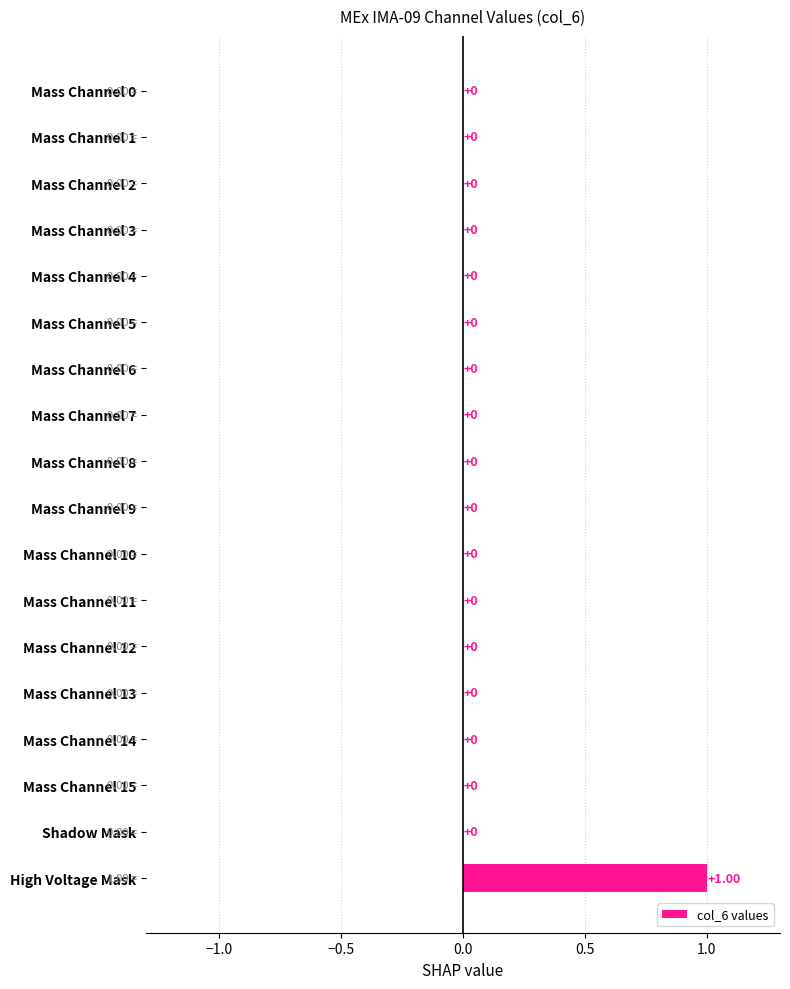

At which category does the chart reach its peak across all series?

High Voltage Mask